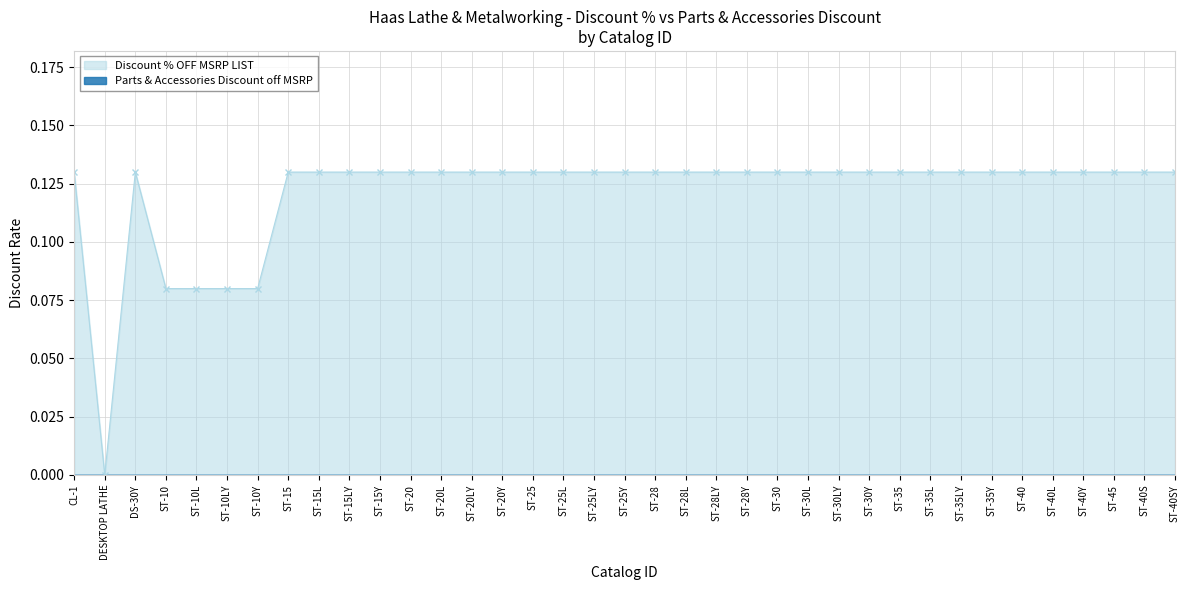

What is the average value?

0.1